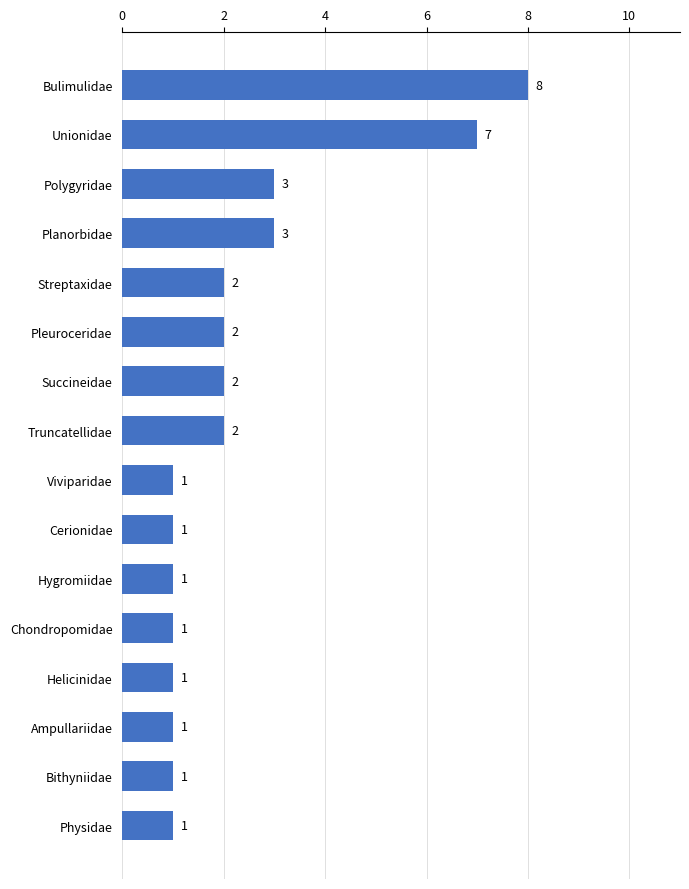

What is the maximum value shown in the chart?

8